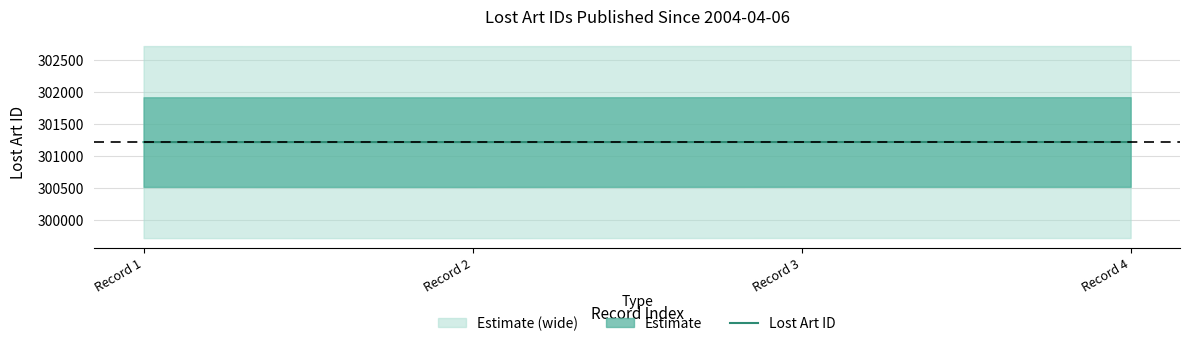

Between 2004-04-06 (301222) and 2004-04-06 (301224), which is larger?

2004-04-06 (301224)